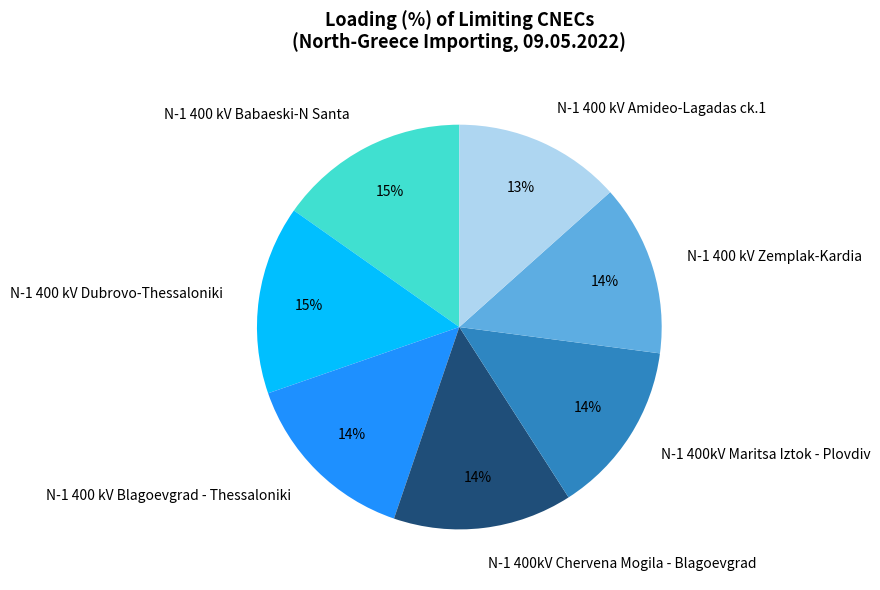

Approximately how many times larger is the value at N-1 400 kV Babaeski-N Santa compared to N-1 400kV Maritsa Iztok - Plovdiv?

1.1